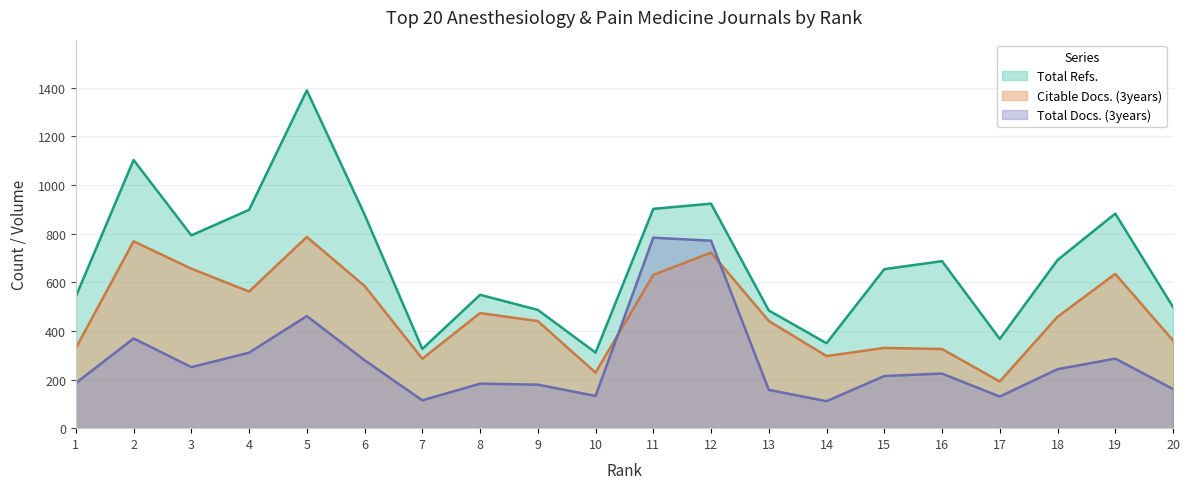

The value of Citable Docs. (3years) at 1 is 1134. True or false?

False